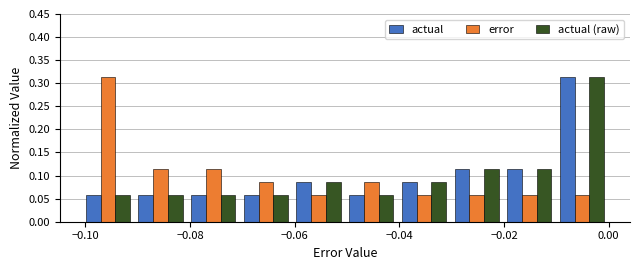

Reading left to right, transcribe this chart: for each range on the x-axis, give the height of each series' bar. Neither the bar edges nor the heights are printed on the chart, so give them approximately, as read against the axes.

-0.10 to -0.09: actual=0.055	error=0.315	actual (raw)=0.055
-0.09 to -0.08: actual=0.055	error=0.115	actual (raw)=0.055
-0.08 to -0.07: actual=0.055	error=0.115	actual (raw)=0.055
-0.07 to -0.06: actual=0.055	error=0.085	actual (raw)=0.055
-0.06 to -0.05: actual=0.085	error=0.055	actual (raw)=0.085
-0.05 to -0.04: actual=0.055	error=0.085	actual (raw)=0.055
-0.04 to -0.03: actual=0.085	error=0.055	actual (raw)=0.085
-0.03 to -0.02: actual=0.115	error=0.055	actual (raw)=0.115
-0.02 to -0.01: actual=0.115	error=0.055	actual (raw)=0.115
-0.01 to 0.00: actual=0.315	error=0.055	actual (raw)=0.315